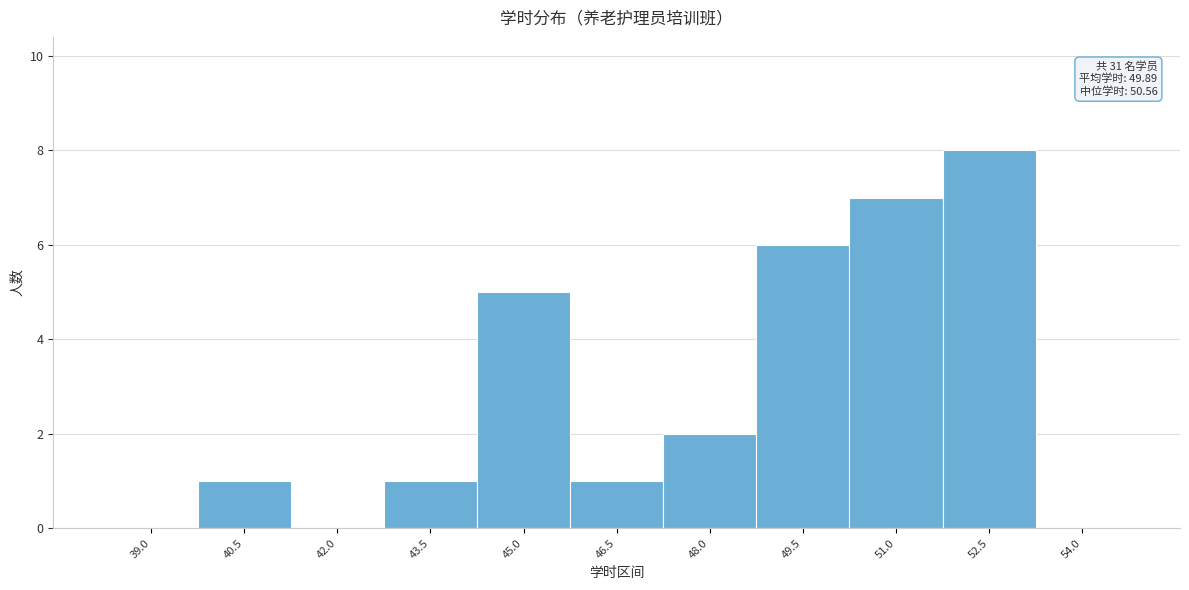

Reading left to right, list all the values displayed in this chart.

39.0=0	40.5=1	42.0=0	43.5=1	45.0=5	46.5=1	48.0=2	49.5=6	51.0=7	52.5=8	54.0=0